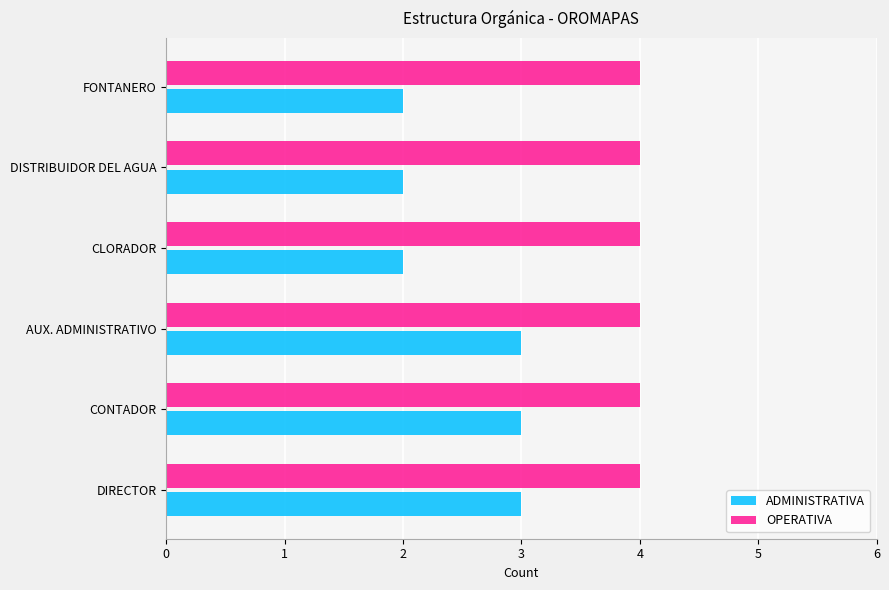

What is the total value across all series at DIRECTOR?

7